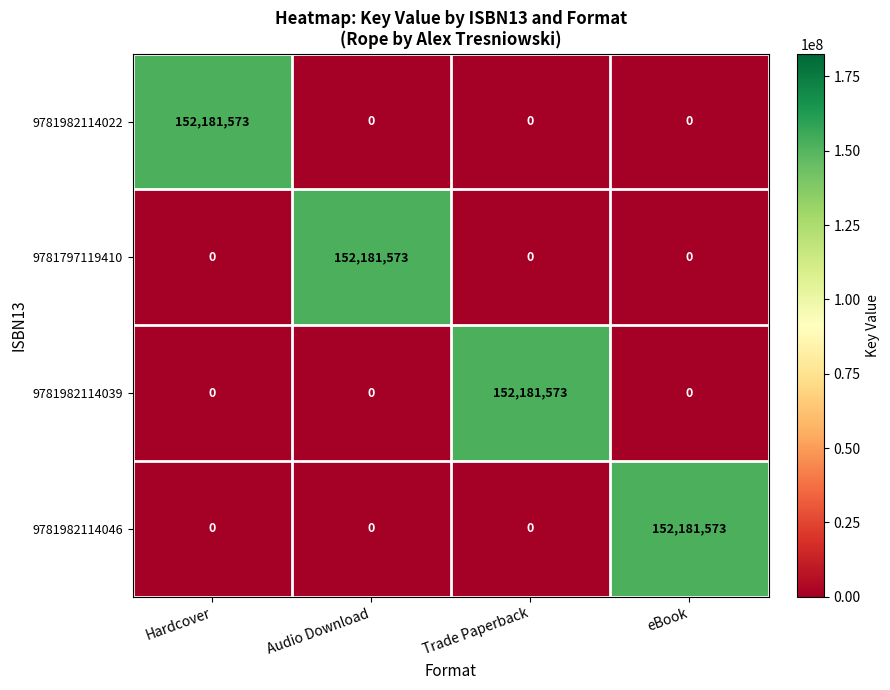

The value of 9781982114022 at Hardcover is 69336191. True or false?

False